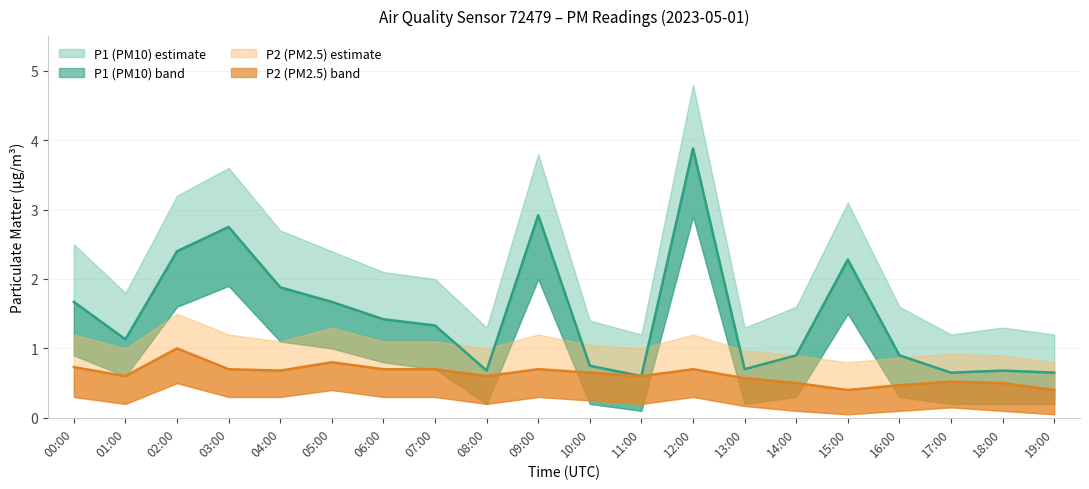

Which series changed the most between 05:00 and 19:00?

P1